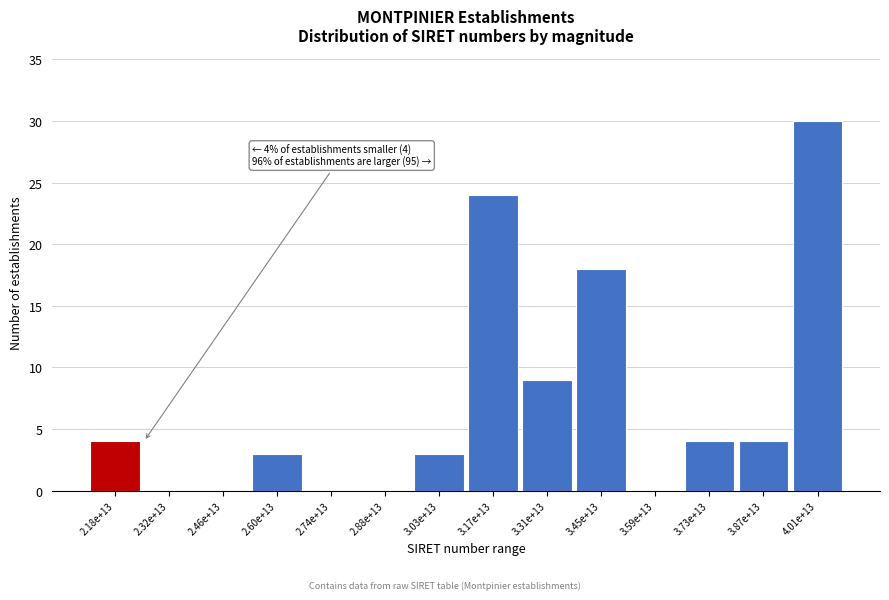

Reading left to right, list all the values displayed in this chart.

2.18e+13=4	2.32e+13=0	2.46e+13=0	2.60e+13=3	2.74e+13=0	2.88e+13=0	3.03e+13=3	3.17e+13=24	3.31e+13=9	3.45e+13=18	3.59e+13=0	3.73e+13=4	3.87e+13=4	4.01e+13=30